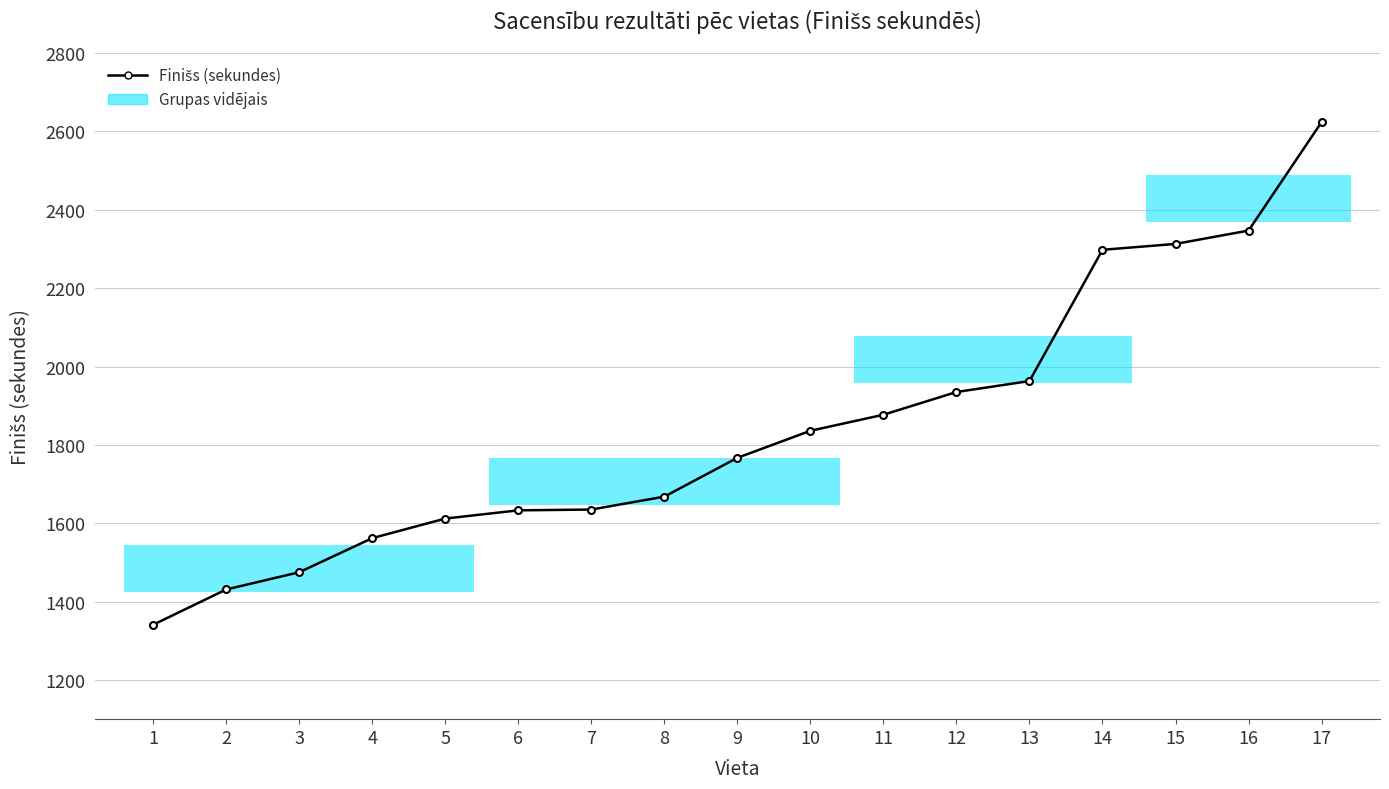

Count the number of categories in the chart.

17